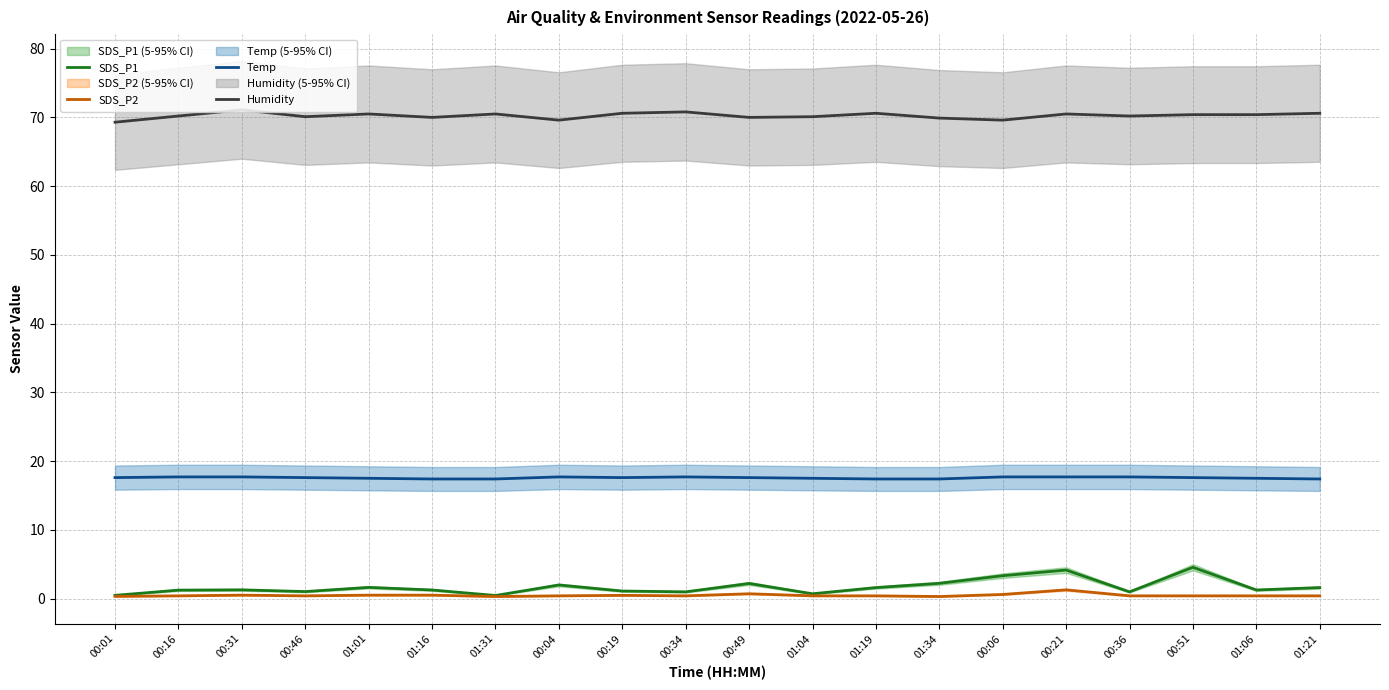

What is the smallest value displayed?

0.3